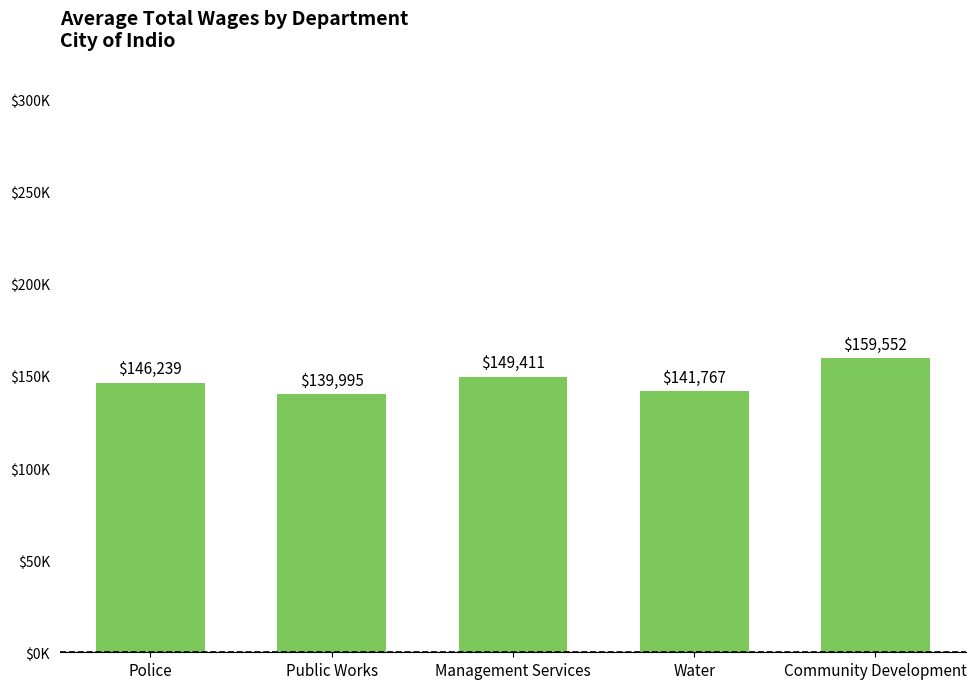

What is the ratio of the value at Police to the value at Community Development?

0.9